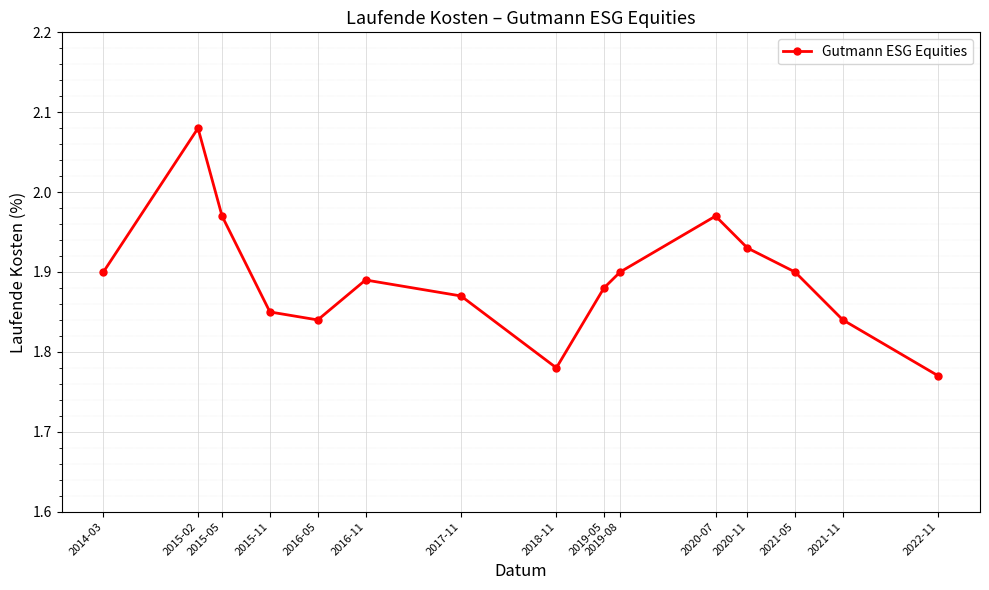

Which has a higher value, 2020-11 or 2021-05?

2020-11